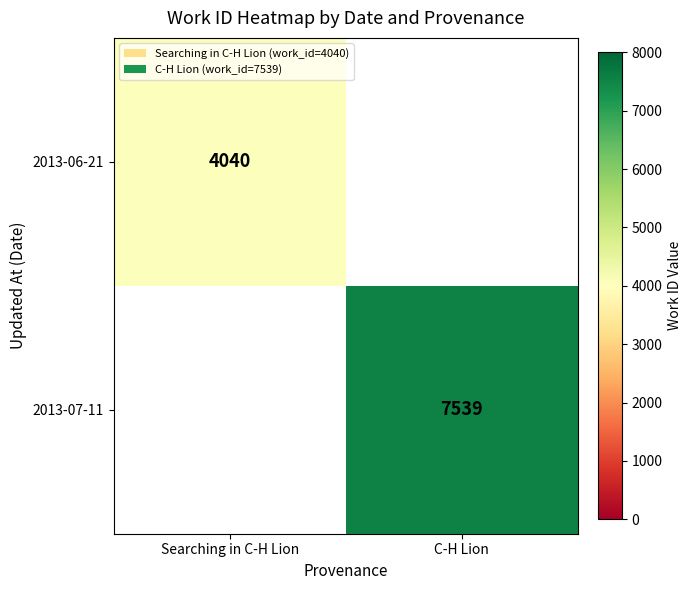

Which label corresponds to the smallest value in the chart?

Searching in C-H Lion